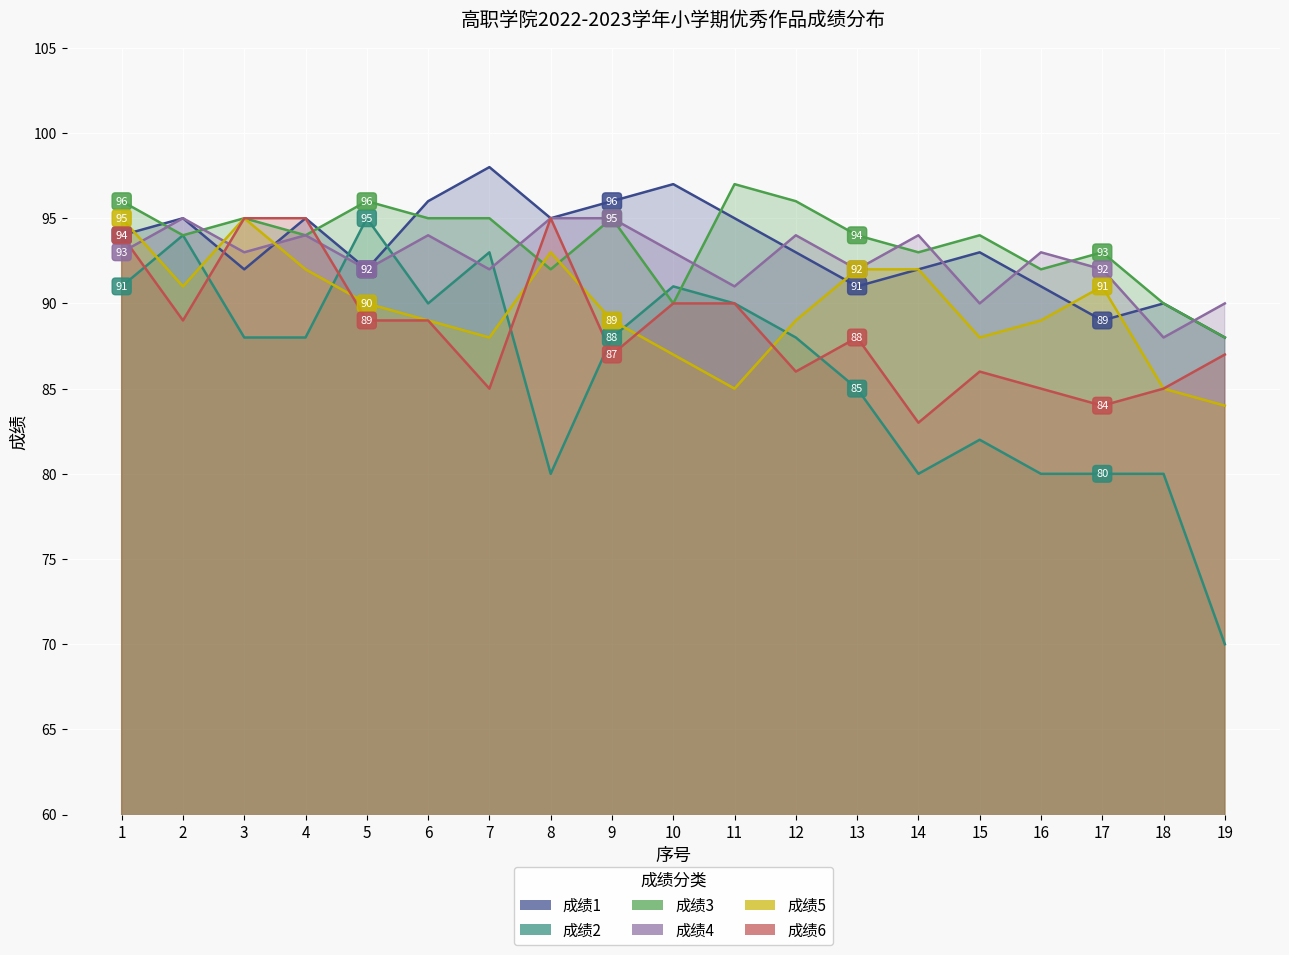

In 成绩6, how many points are lower than both neighbors (excluding endpoints)?

6